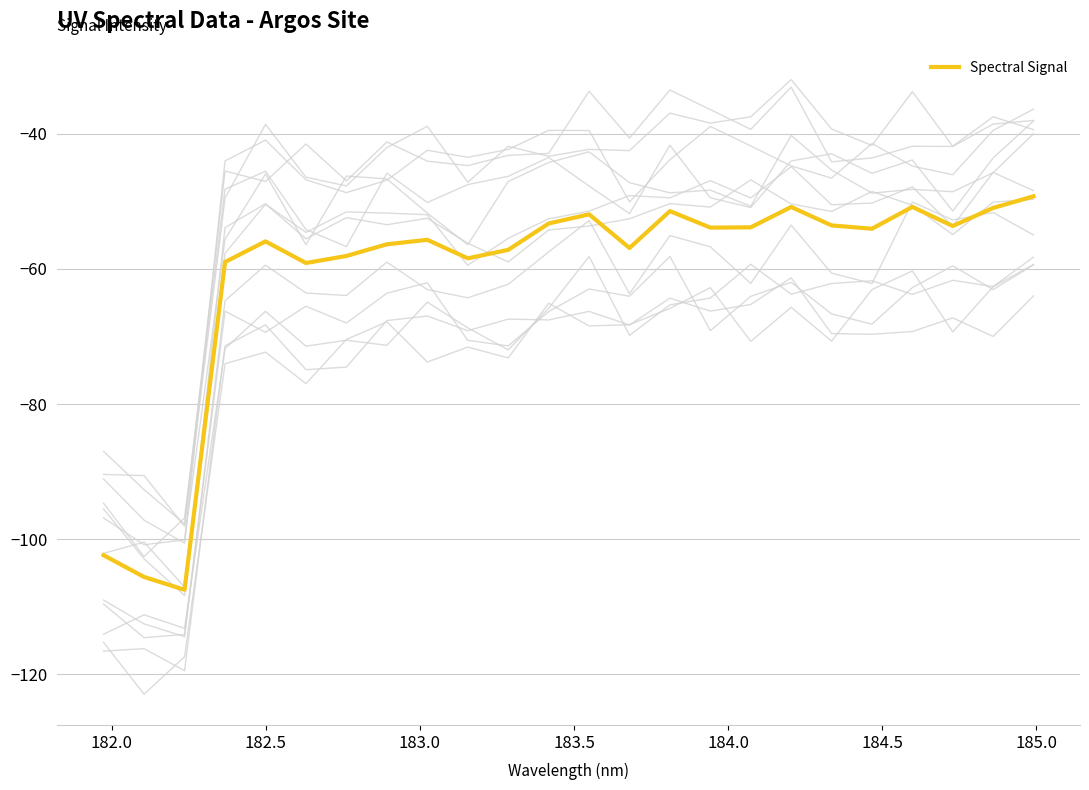

What is the maximum value shown in the chart?

-49.2